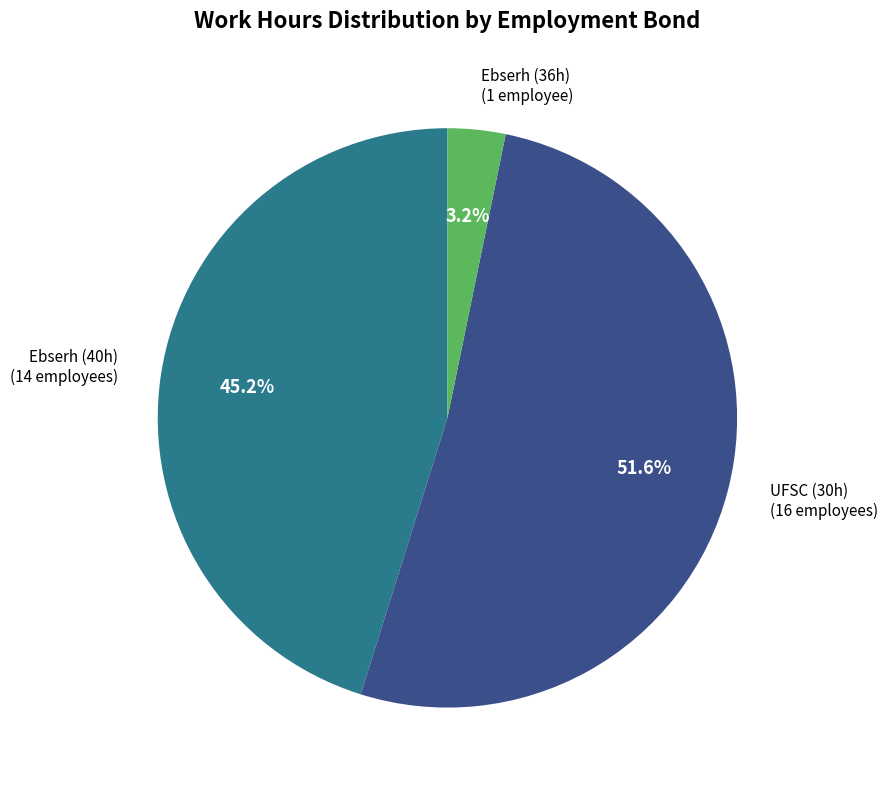

Does any single category account for the majority?

Yes